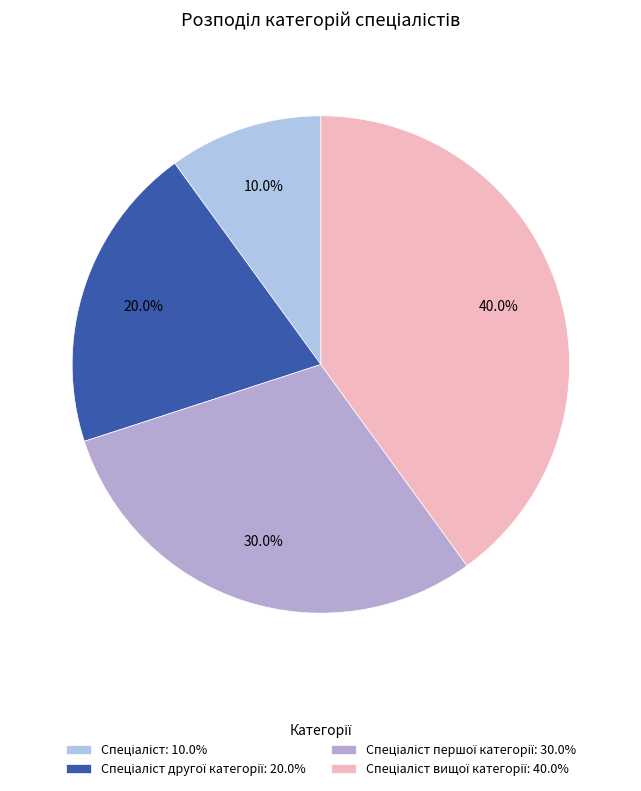

How many slices are in this pie chart?

4